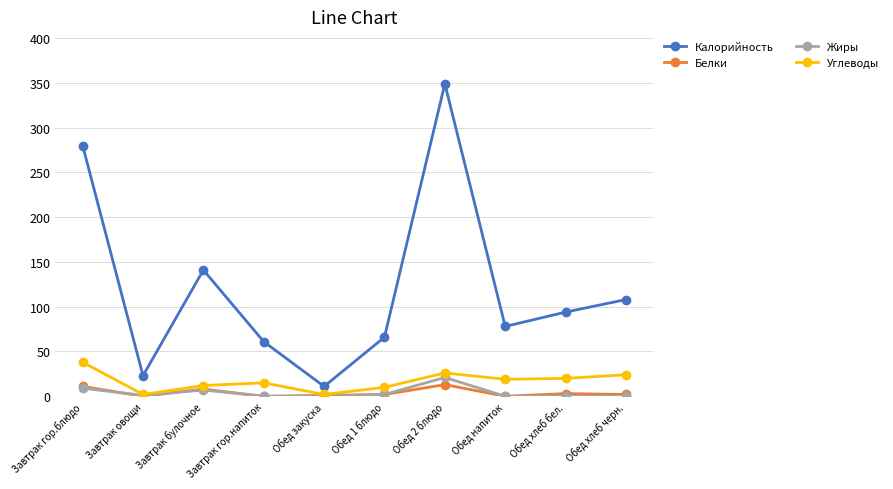

What are all the series names shown in the legend?

Калорийность, Белки, Жиры, Углеводы